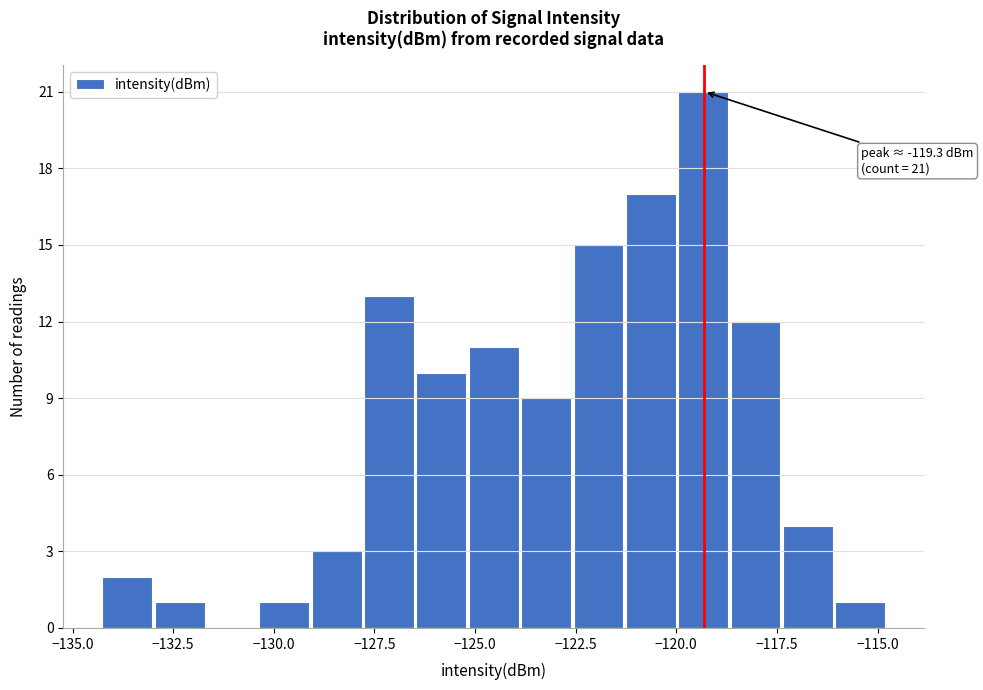

Read against the x-axis, roughly where is the centre of the tallest bar?

-119.5